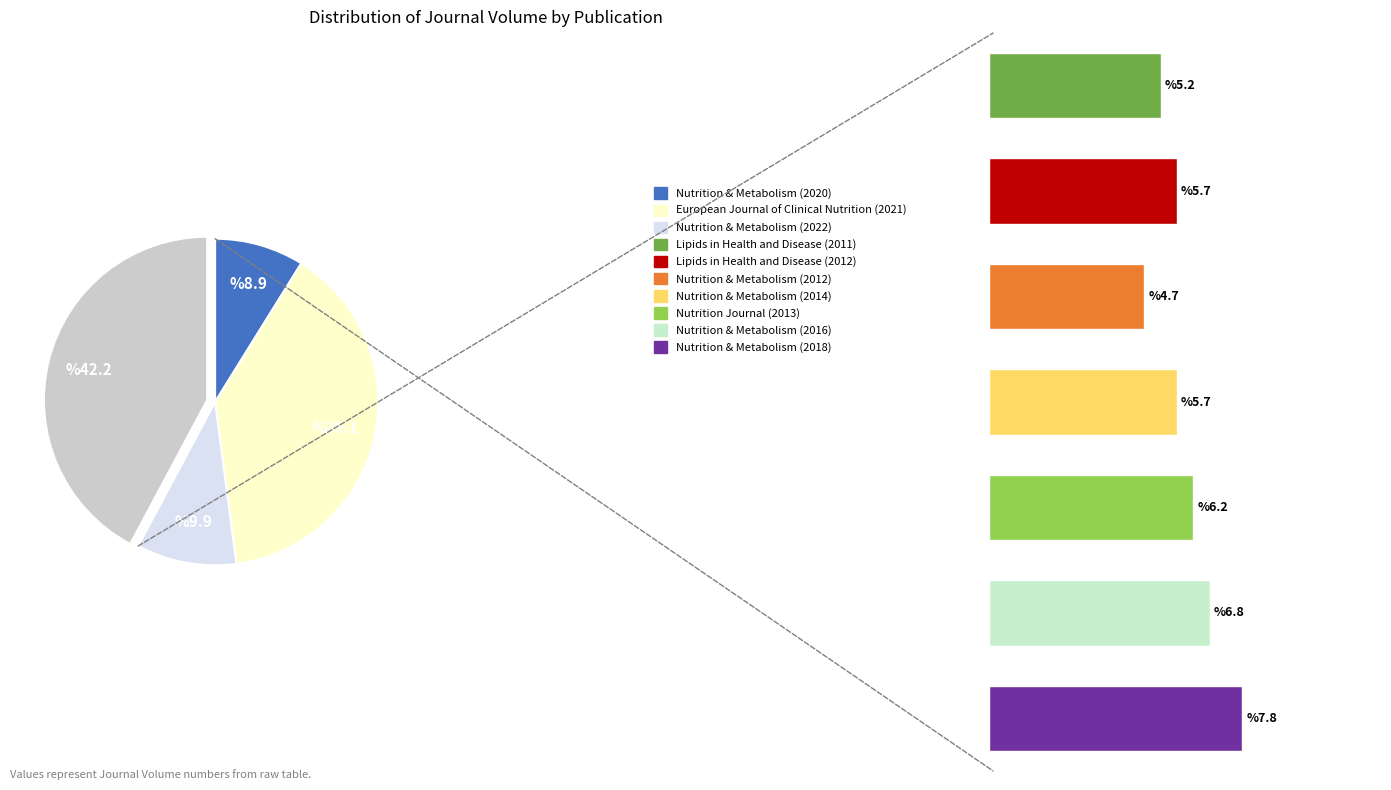

Is there any slice that represents more than half of the pie?

No